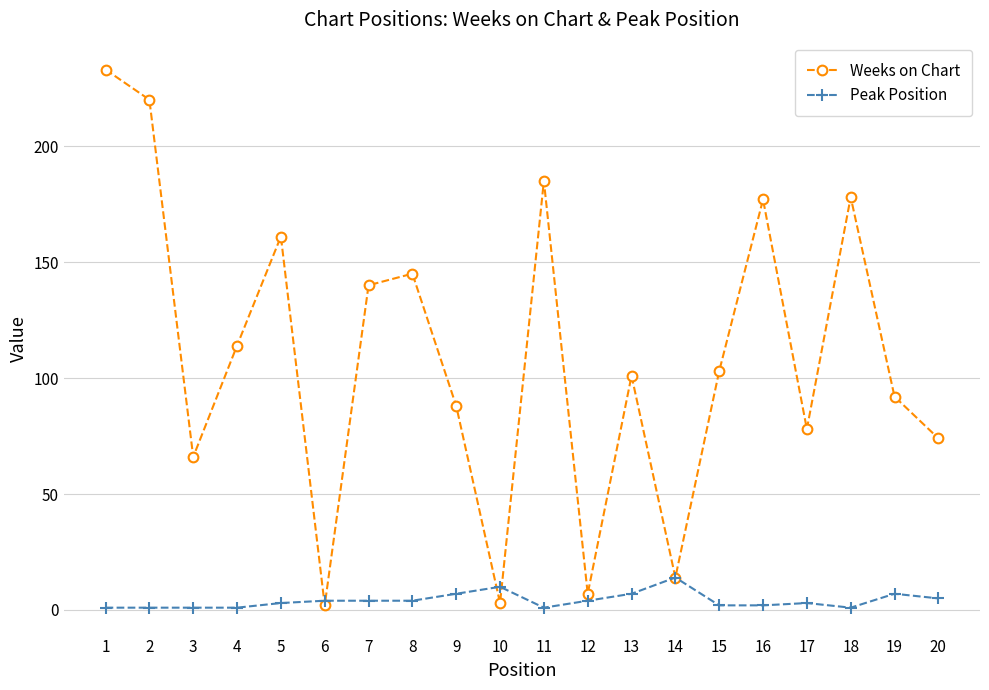

Rank the series at 4 from lowest to highest value.

Peak Position, Weeks on Chart